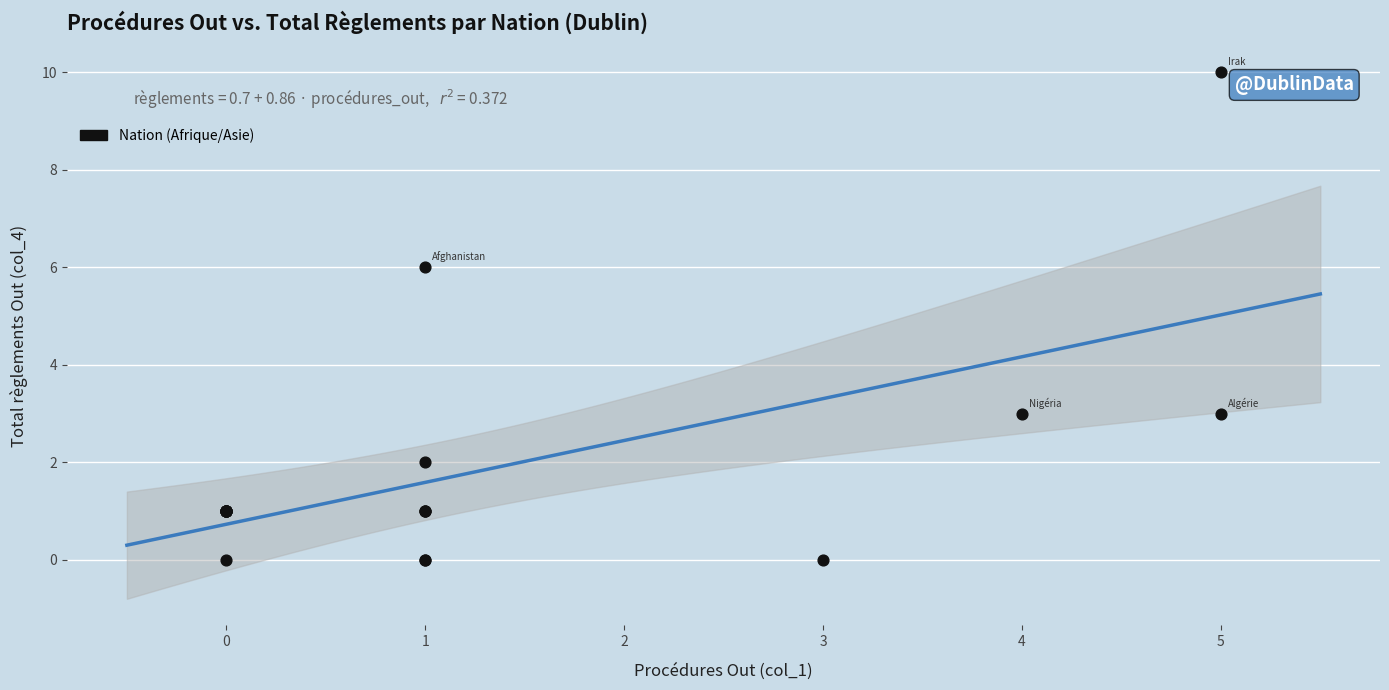

What Y value in the scatter plot is closest to 5?

6